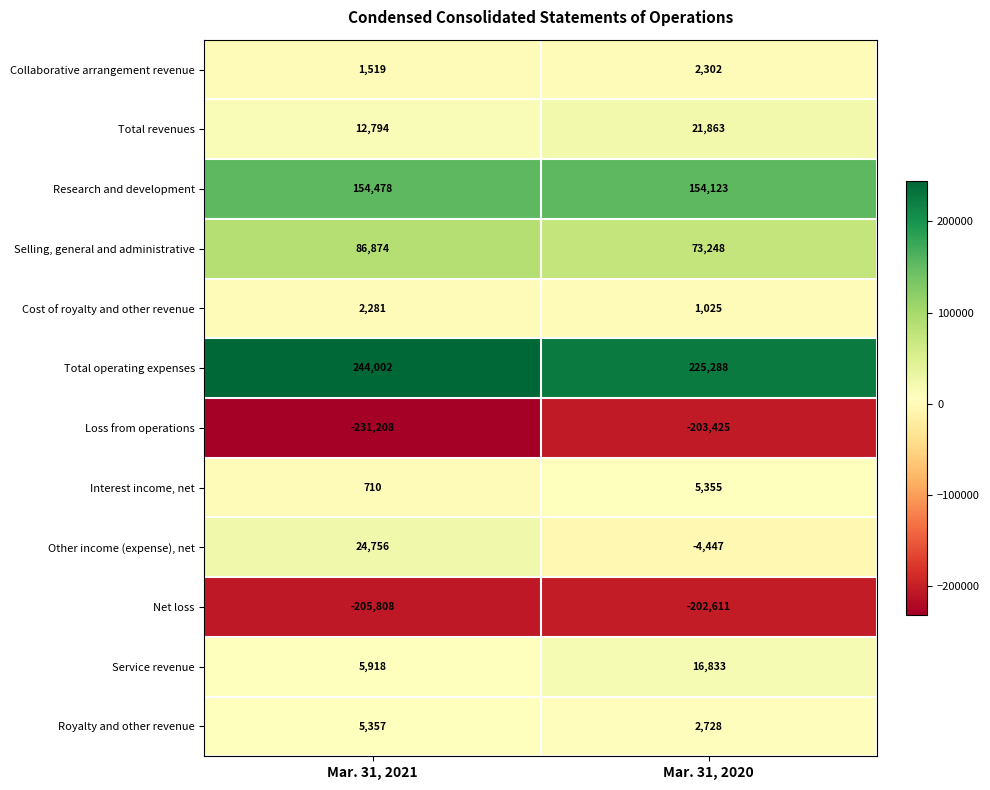

What is the greatest value displayed?

244002